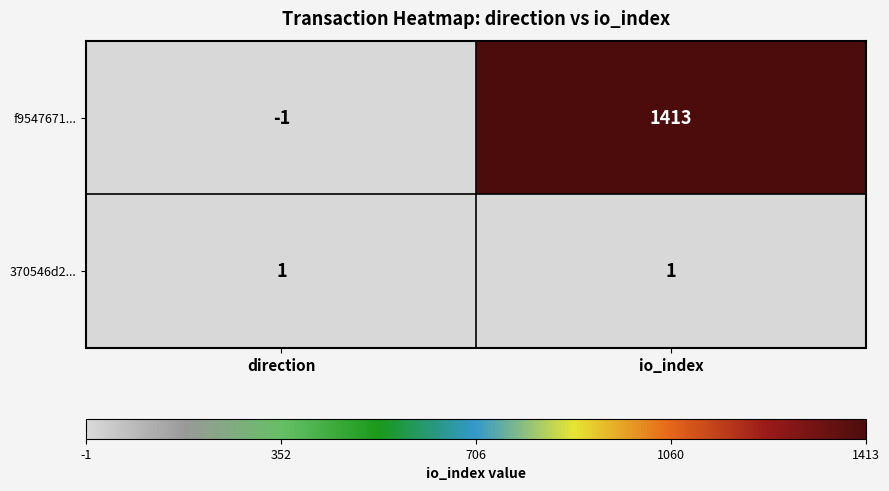

The value of 370546d2... at direction is 2. True or false?

False